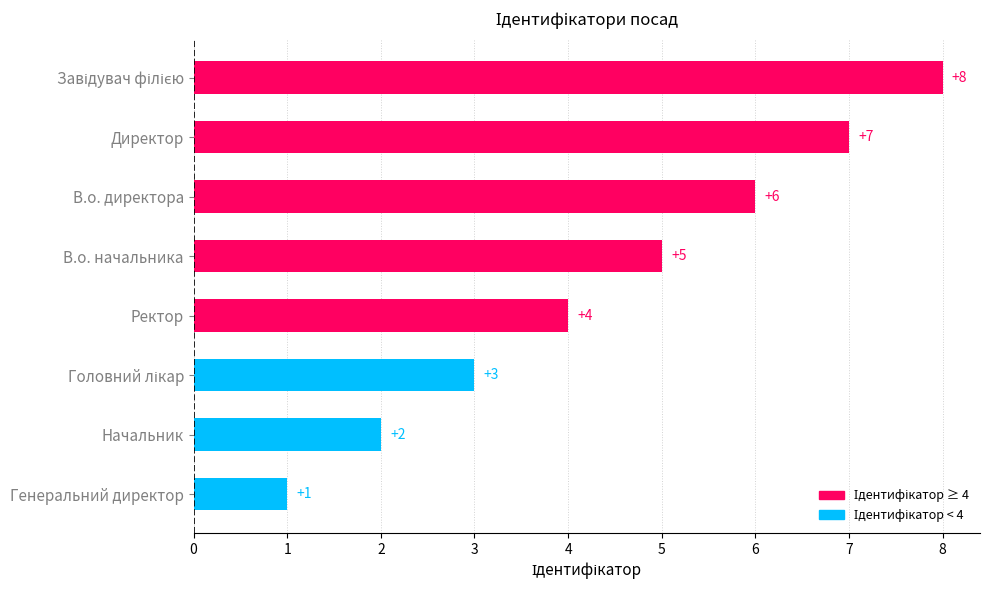

Approximately how many times larger is the value at В.о. начальника compared to В.о. директора?

0.8